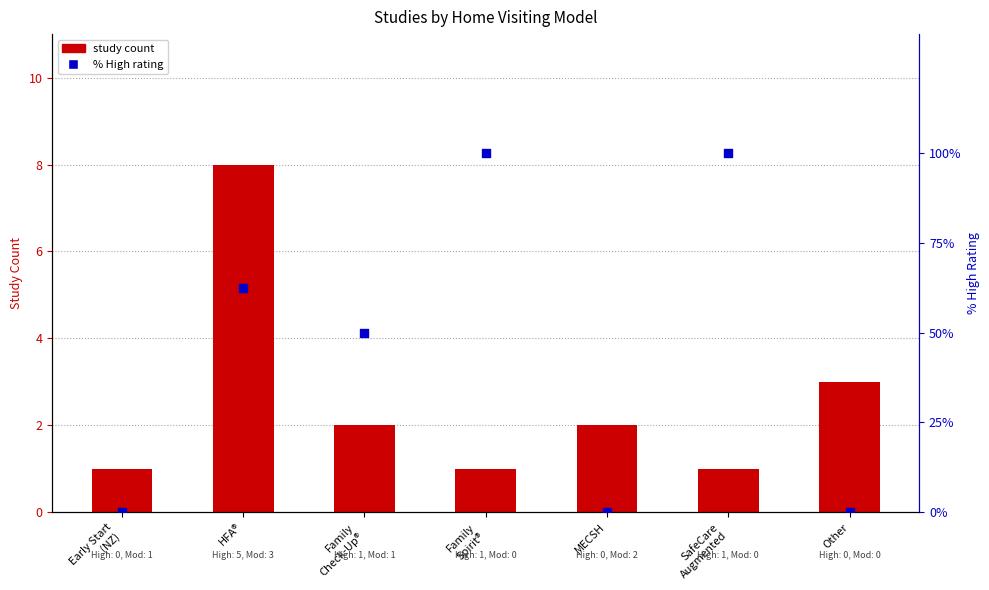

Which series has the largest Y range (max minus min)?

% High rating